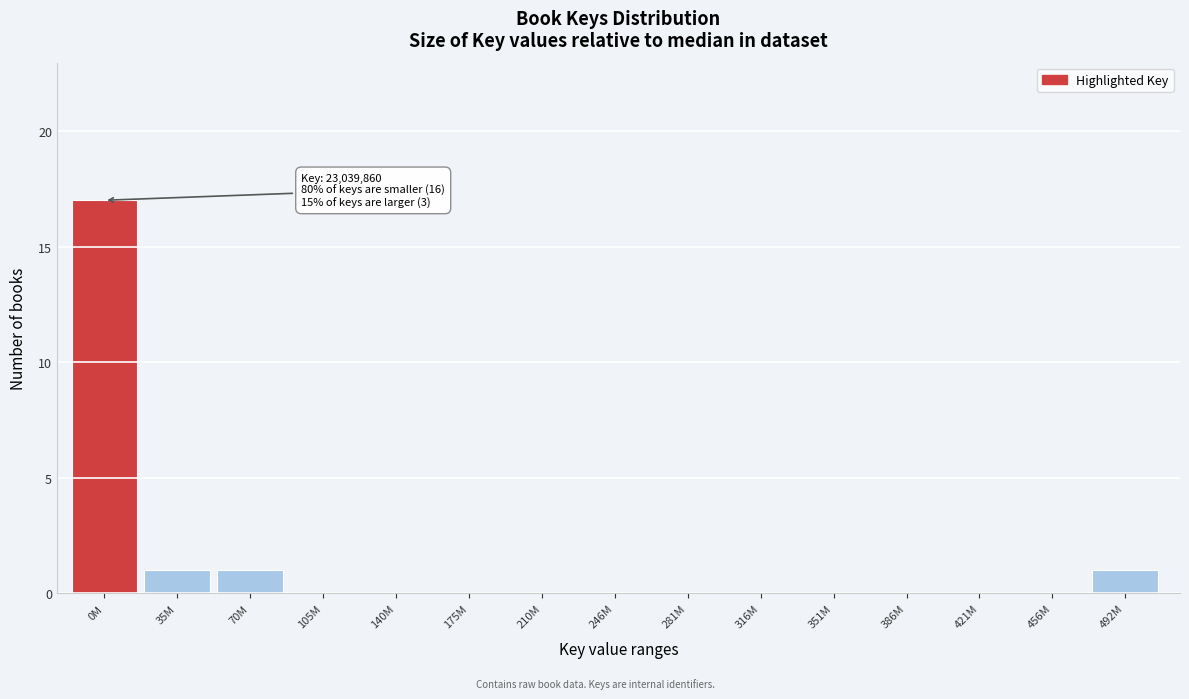

Reading left to right, extract all data points from this chart.

0M=17	35M=1	70M=1	105M=0	140M=0	175M=0	210M=0	246M=0	281M=0	316M=0	351M=0	386M=0	421M=0	456M=0	492M=1